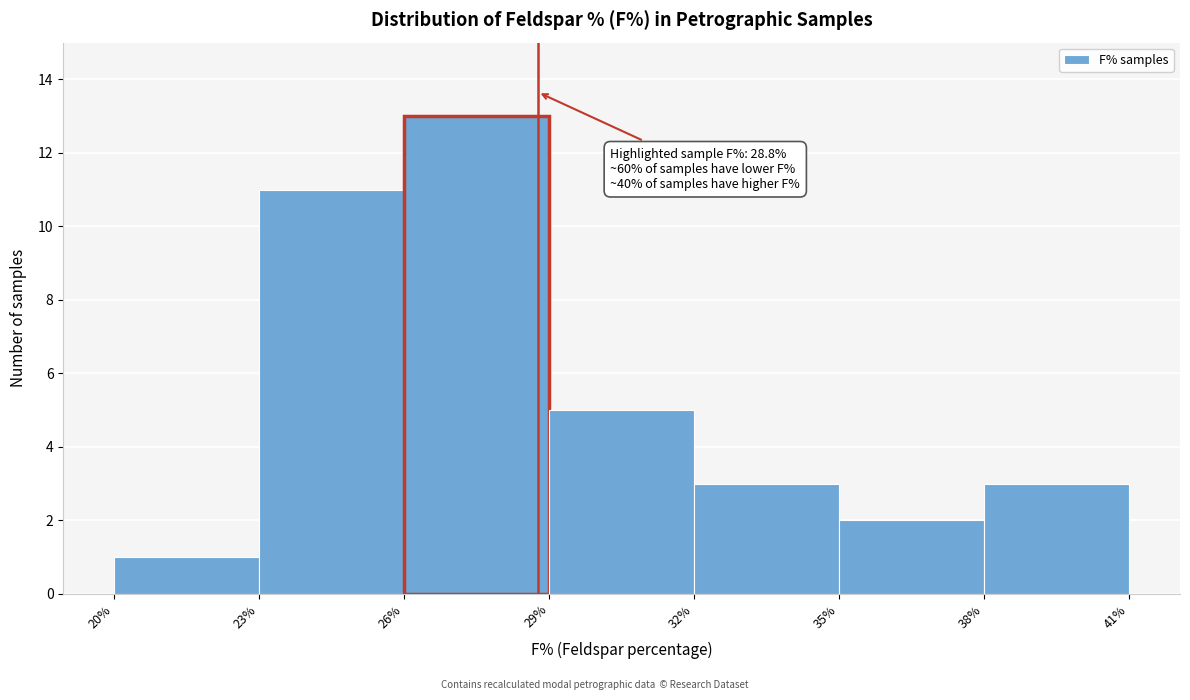

Over which range of the x-axis is the bar tallest?

26% to 29%